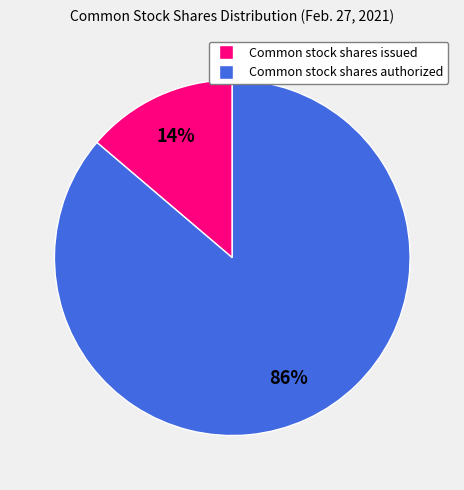

What is the ratio of the value at Common stock shares issued to the value at Common stock shares authorized?

0.2